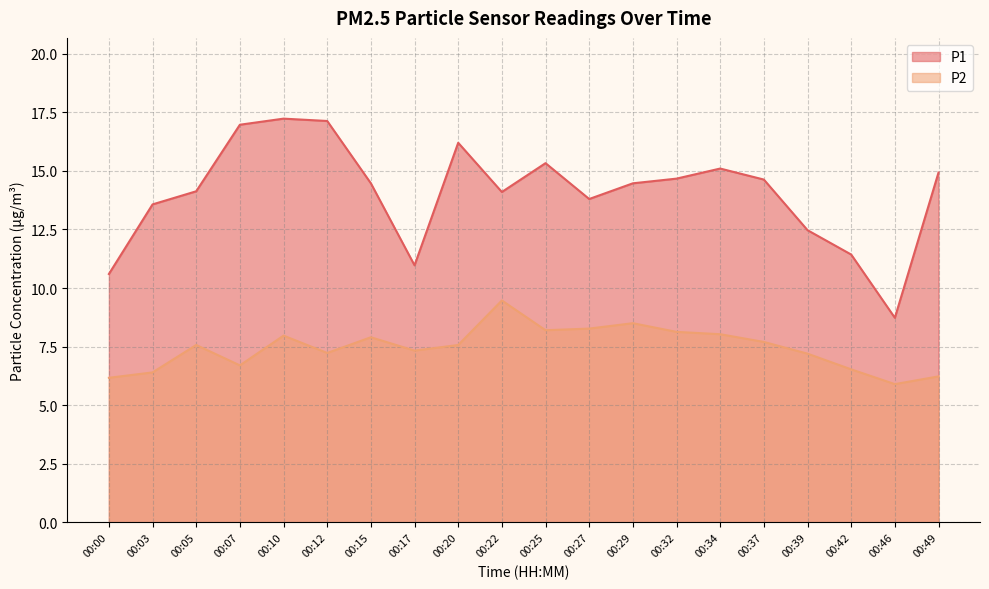

What is the difference between the P1 values at 00:37 and 00:39?

2.2